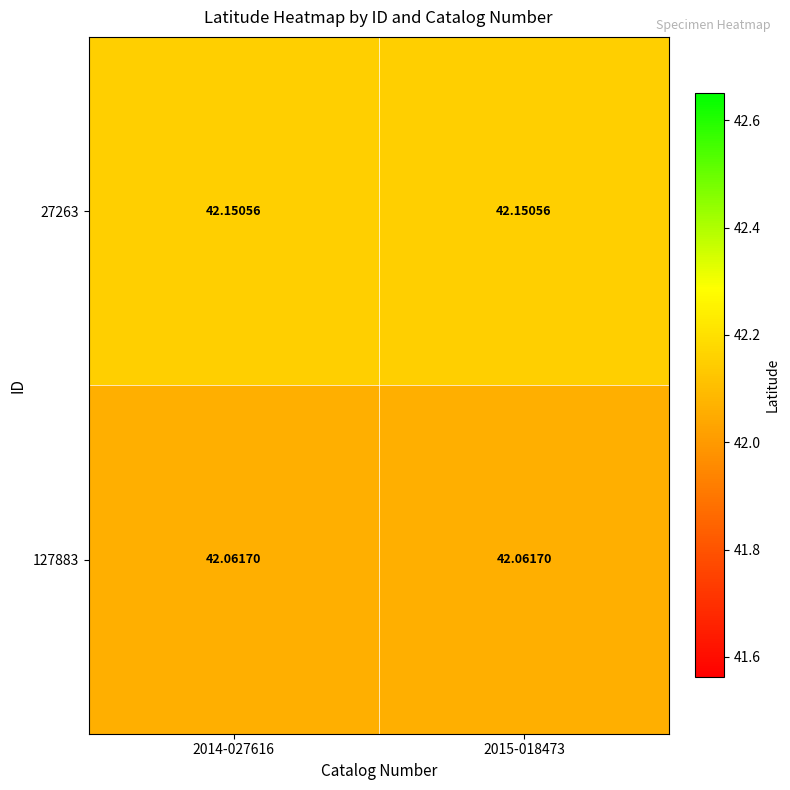

Is the value of 27263 at 2015-018473 greater than the value of 127883 at 2015-018473?

Yes